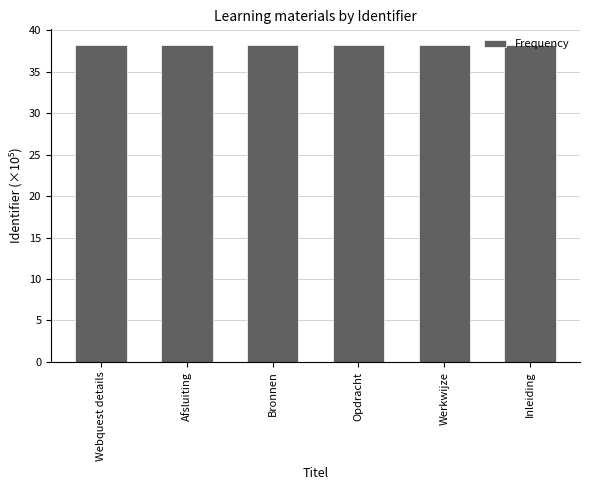

What is the approximate value at Afsluiting?

38.2